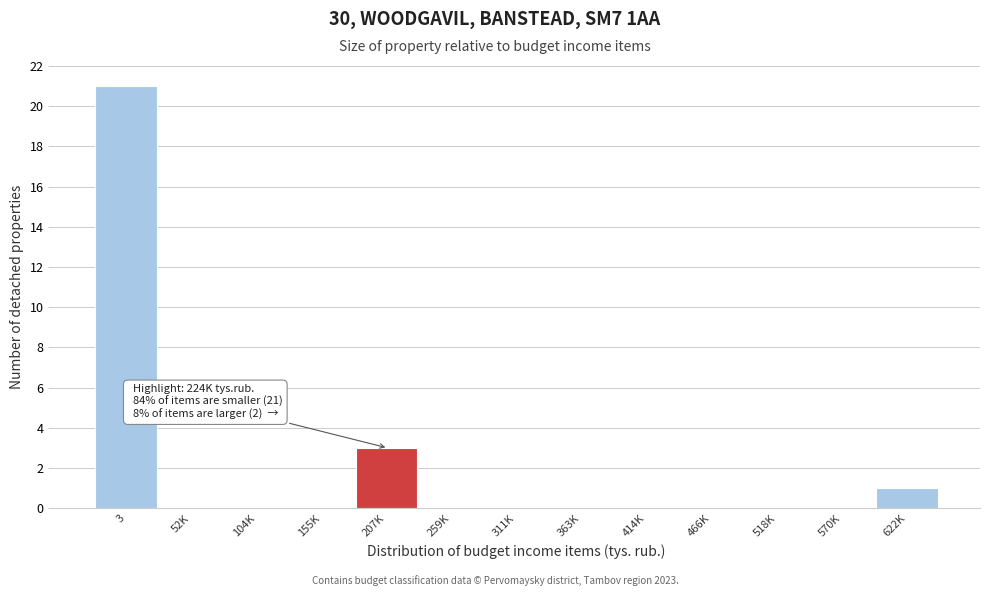

Reading left to right, transcribe all the data shown in this chart.

3=21	52K=0	104K=0	155K=0	207K=3	259K=0	311K=0	363K=0	414K=0	466K=0	518K=0	570K=0	622K=1